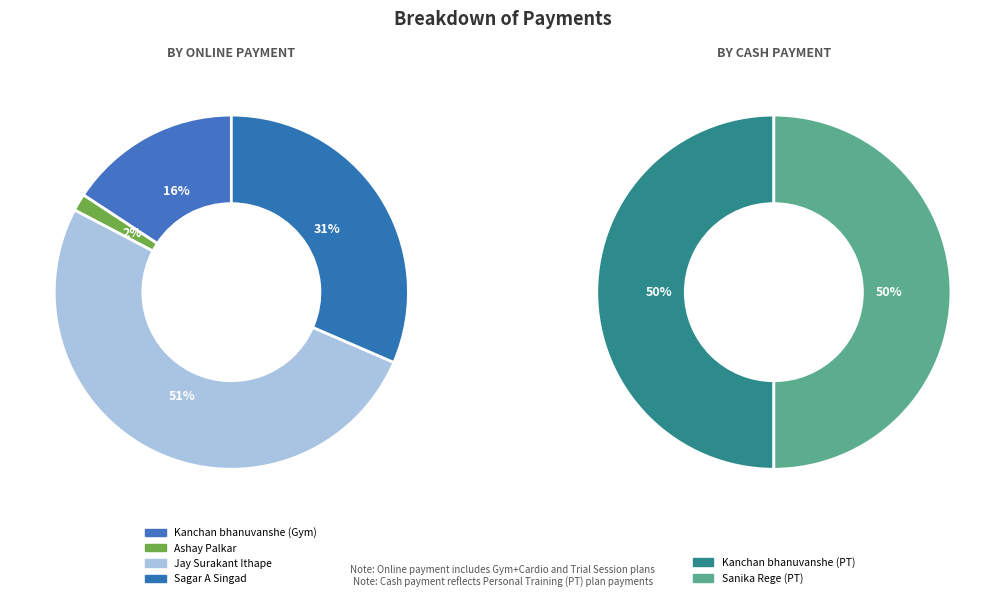

True or false: Ashay Palkar accounts for 1% of the total.

False